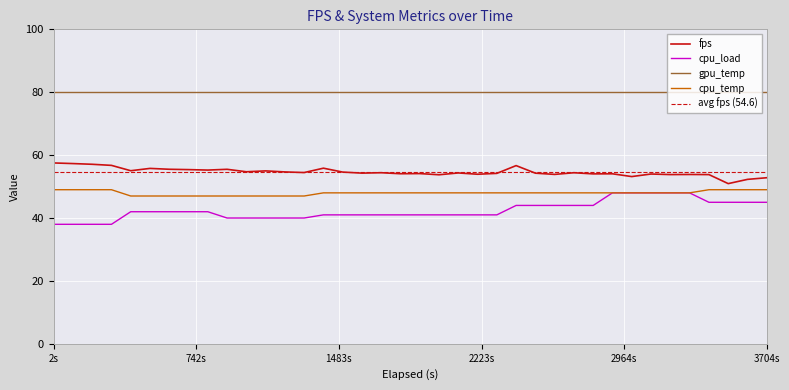

How many interior local peaks does the fps series have?

12